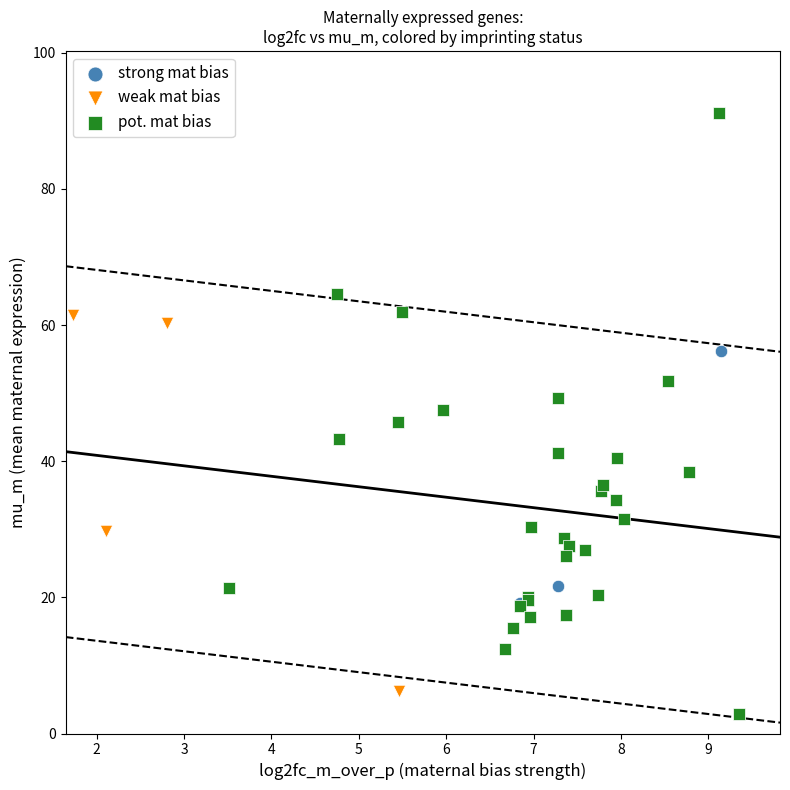

Which series has the widest spread of Y values?

pot. mat bias